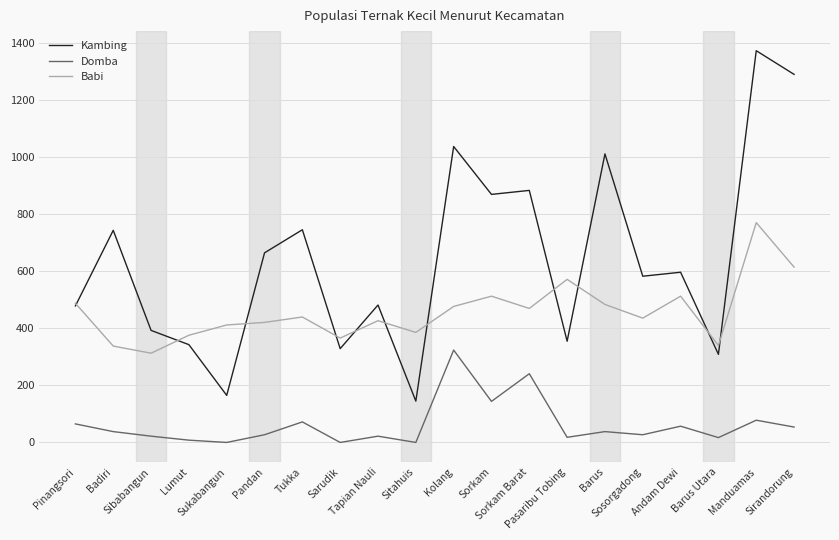

How many lines are shown in the chart?

3